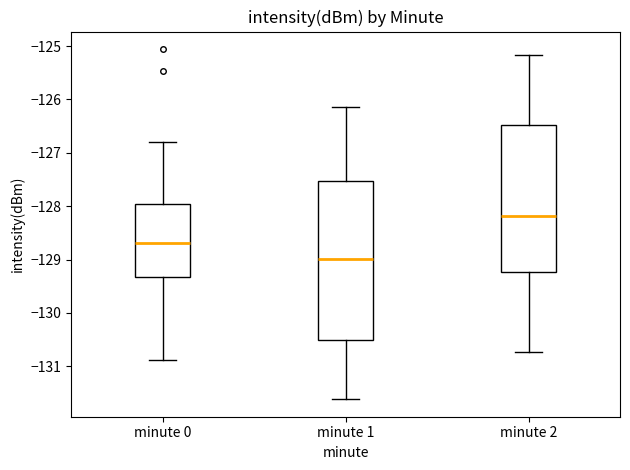

Reading left to right, read every box against the y-axis: the position of its median line, the range the box covers, and the ends of its whiskers. The values are not printed on the chart, so give them approximately, as read against the axis.

minute 0: median -128.7, box -129.3 to -128.0, whiskers -130.9 to -126.8
minute 1: median -129.0, box -130.5 to -127.5, whiskers -131.6 to -126.1
minute 2: median -128.2, box -129.2 to -126.5, whiskers -130.7 to -125.2